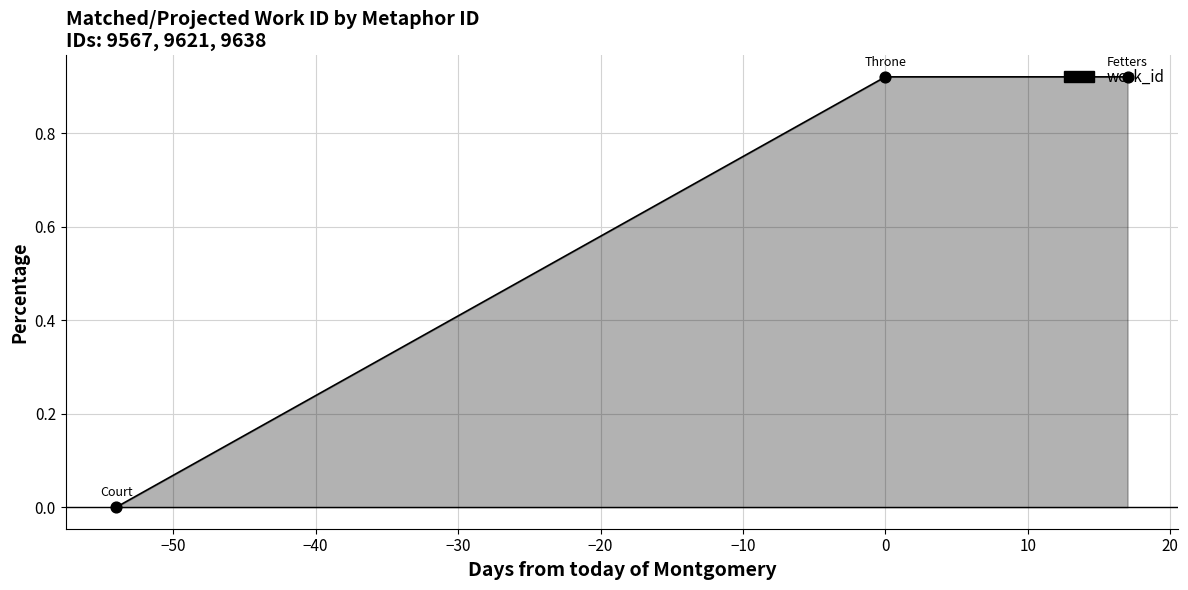

Which has a higher value, 9638 or 9621?

9638